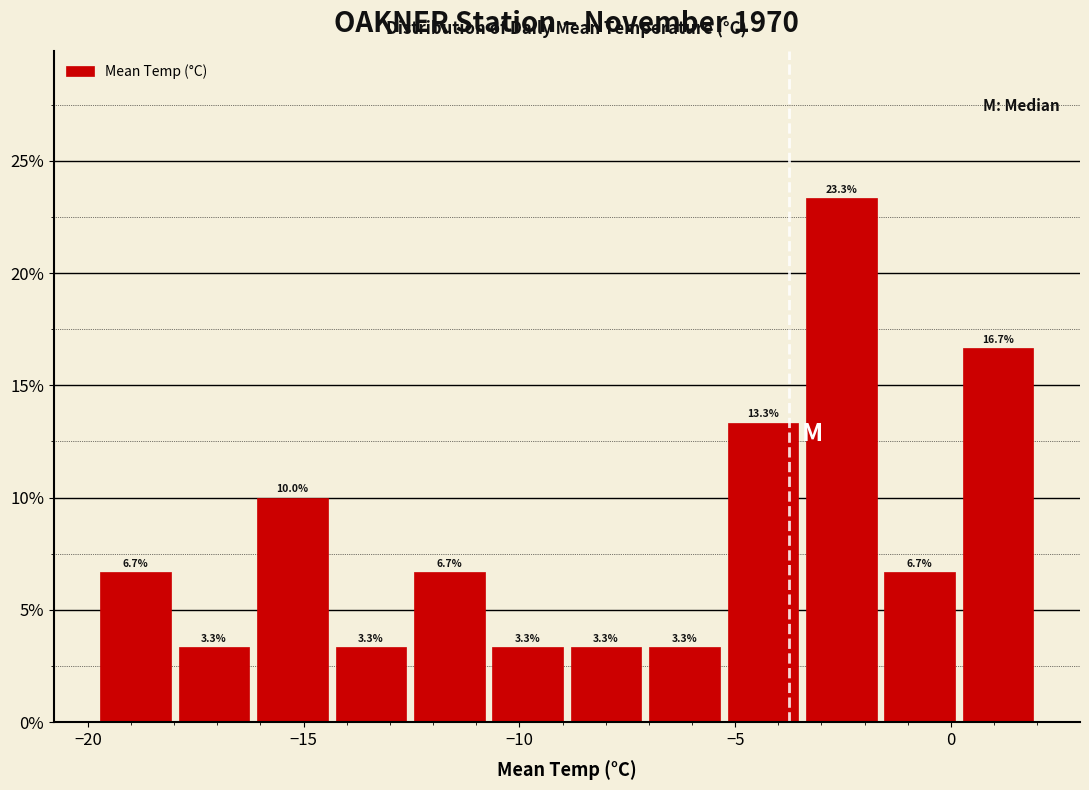

Around what value on the x-axis is the tallest bar? Give the approximate position of its centre, as read against the axis.

-2.5